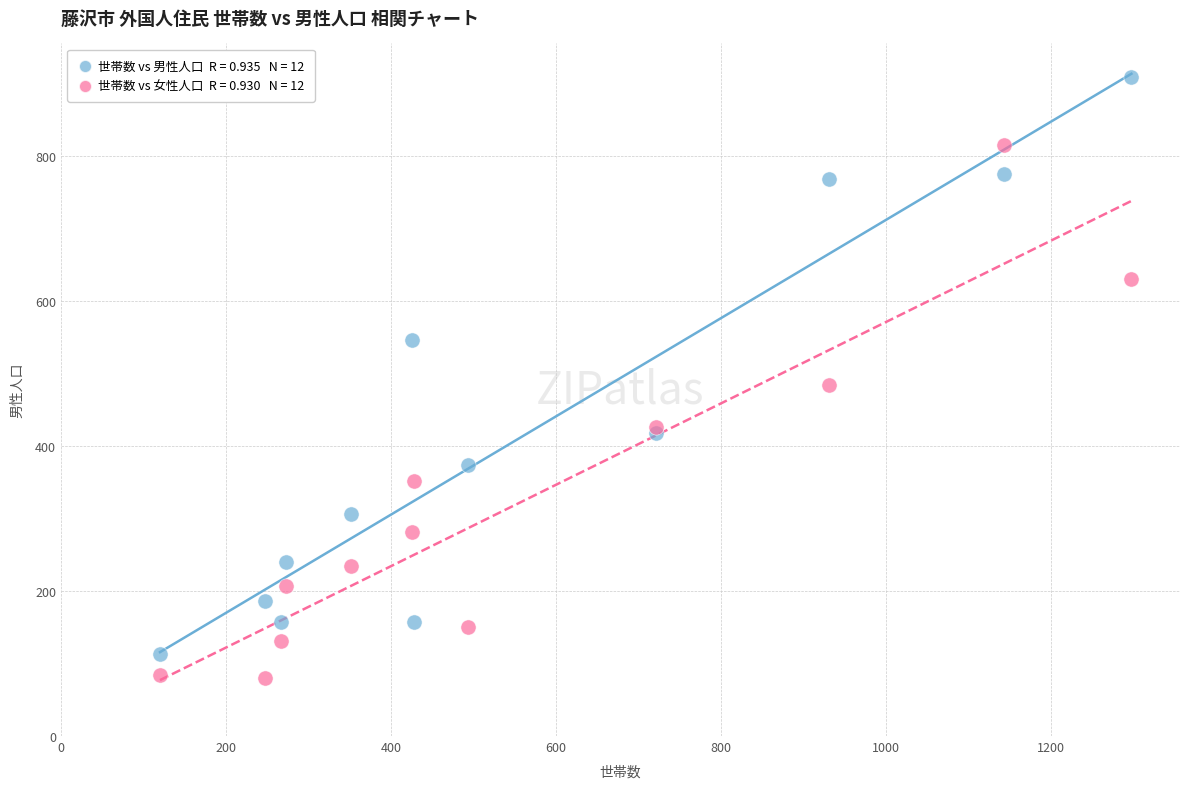

Across all series, what Y value is closest to 494?

484